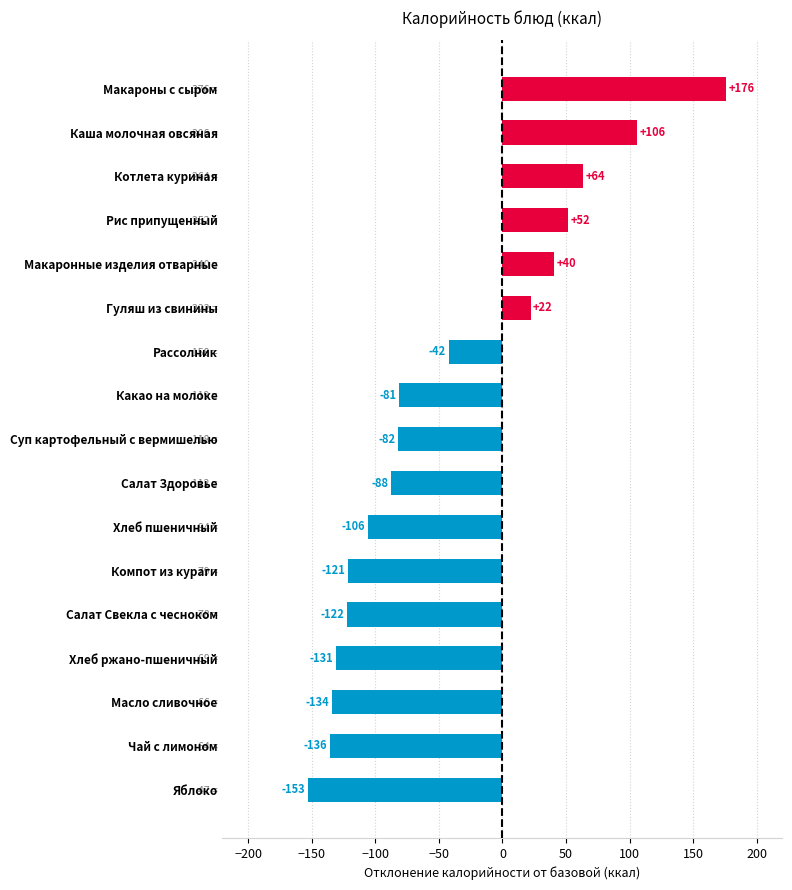

How many bars are there in total?

17